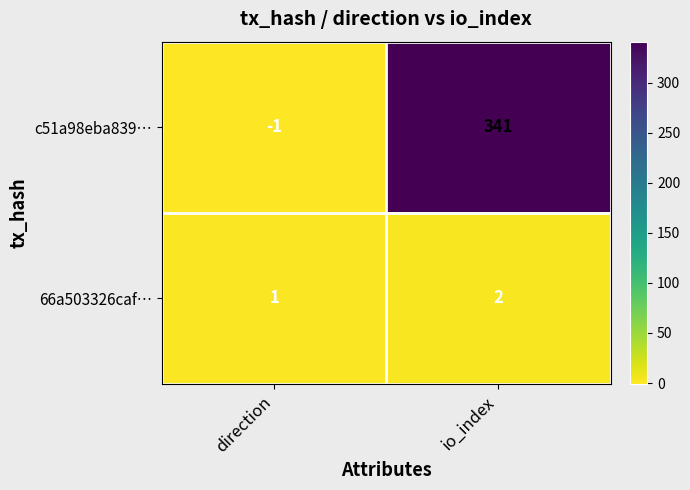

Which category has the highest value in the c51a98eba839… series?

io_index